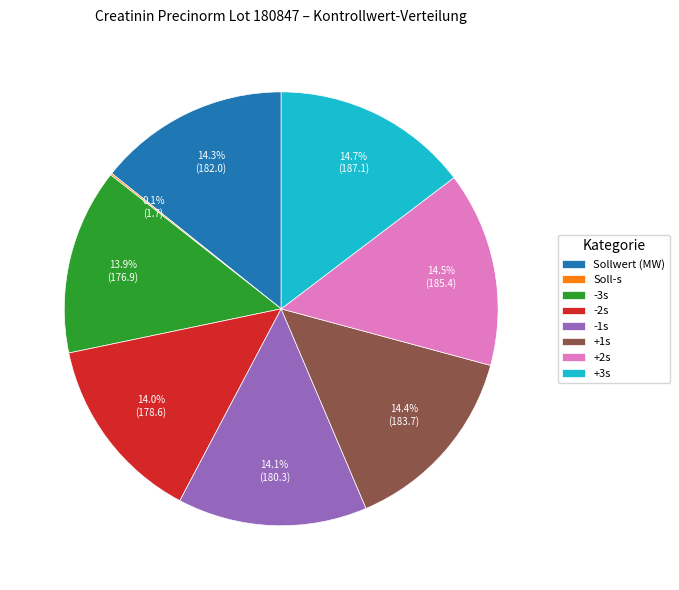

Does any single category account for the majority?

No